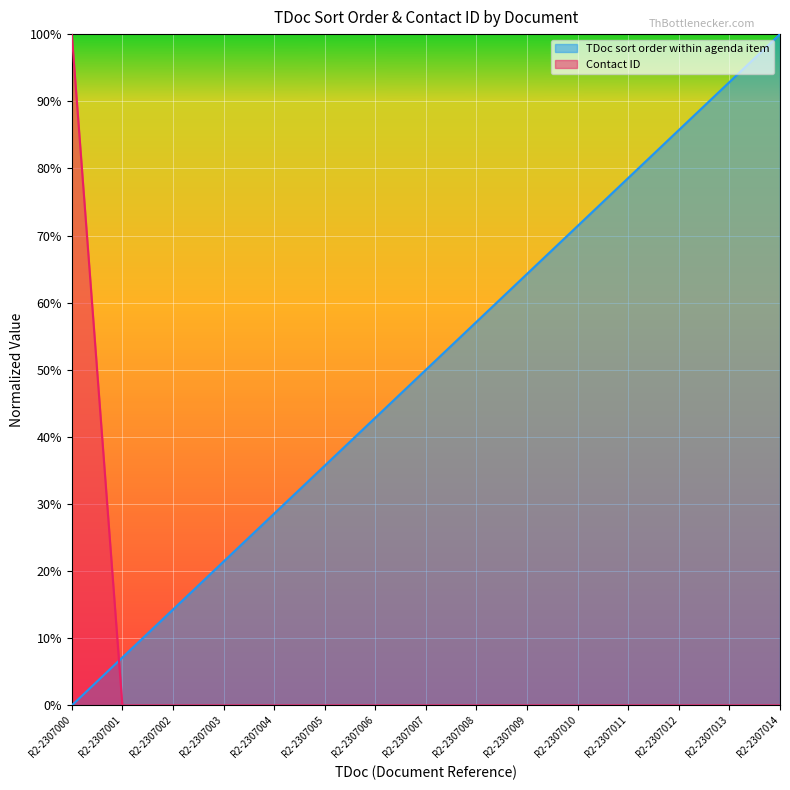

True or false: TDoc sort order within agenda item has a value of 0.1 at R2-2307002.

True